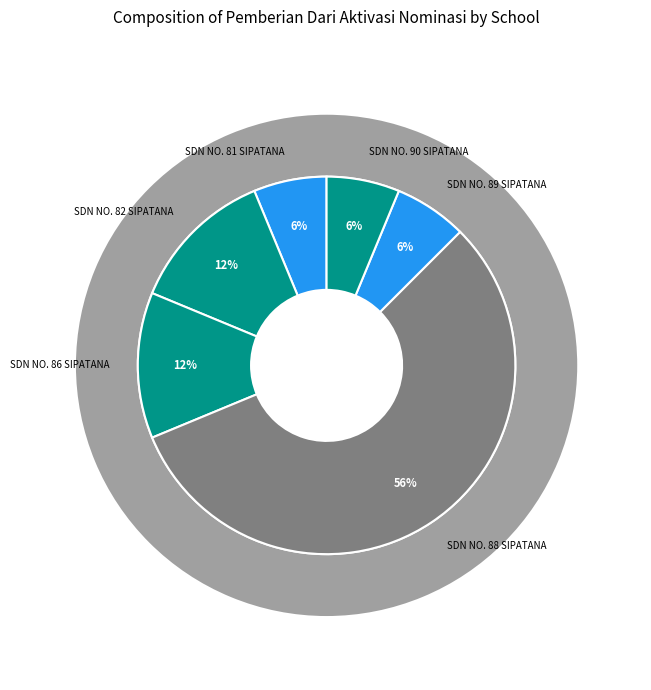

True or false: SDN NO. 89 SIPATANA accounts for 6% of the total.

True